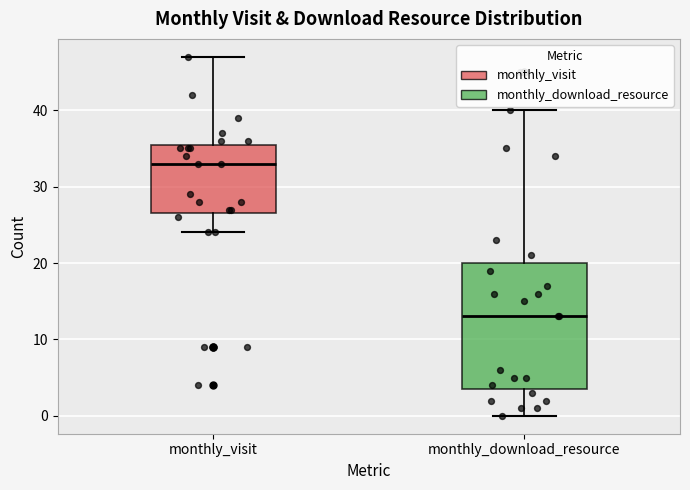

Reading left to right, transcribe this box plot: for each box, give where its median line is, the range the box spans, and where its two whiskers end, as read against the y-axis. The values are not printed on the chart, so give them approximately, as read against the axis.

monthly_visit: median 33, box 27 to 36, whiskers 24 to 47
monthly_download_resource: median 13, box 4 to 20, whiskers 0 to 40